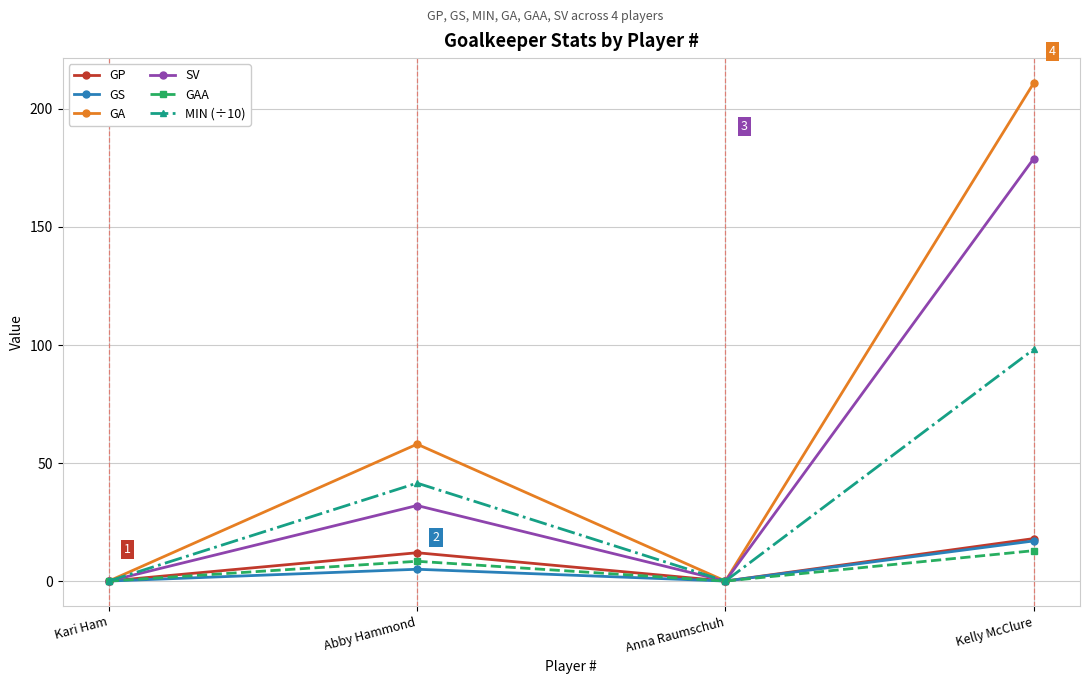

At which label is SV closest to 89?

Abby Hammond